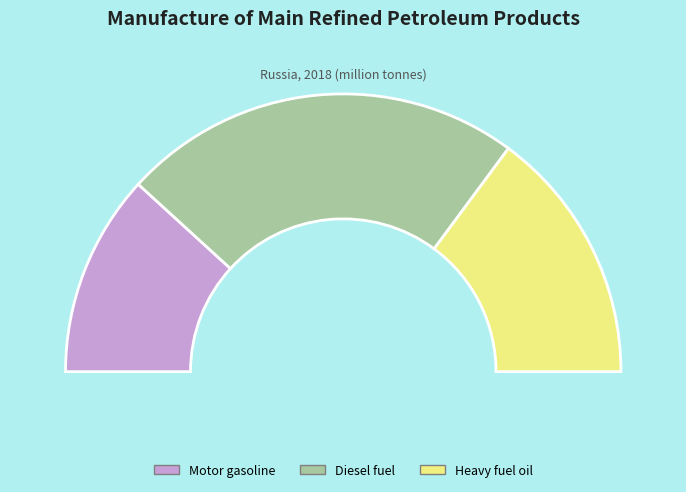

Is Motor gasoline the majority of the pie?

No